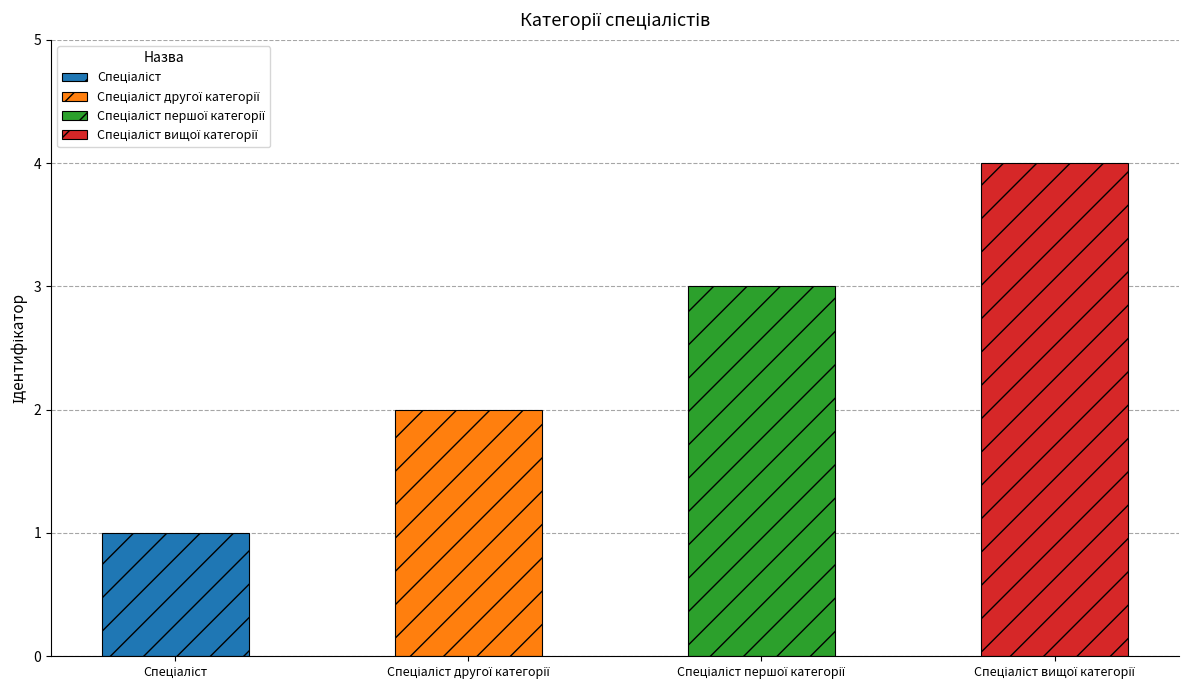

What is the approximate value at Спеціаліст вищої категорії?

4